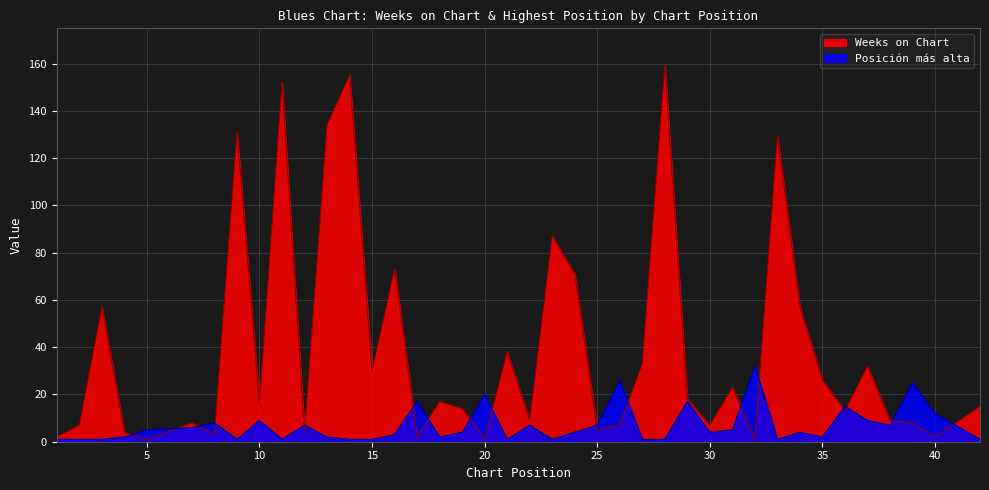

Count the number of categories in the chart.

40